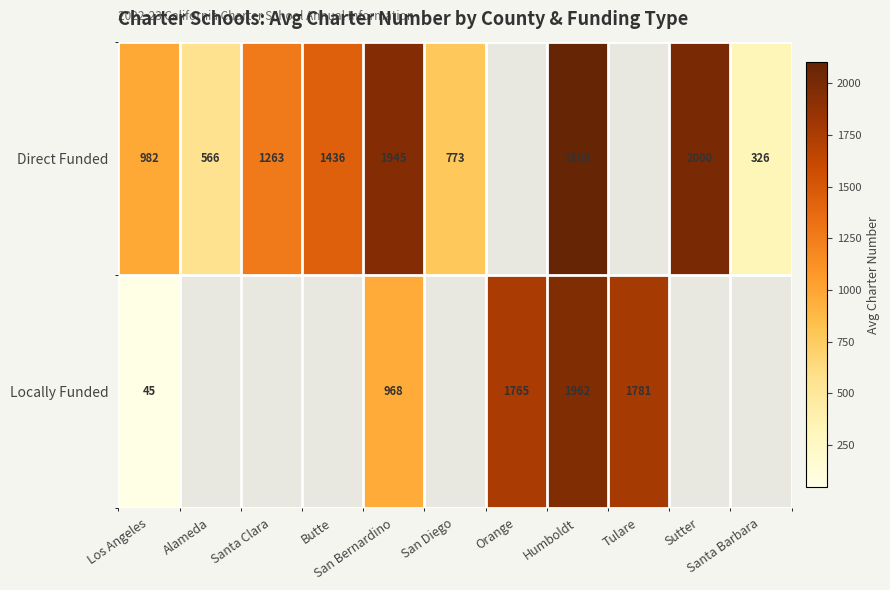

Is it true that Direct Funded equals 183.0 at Santa Barbara?

False